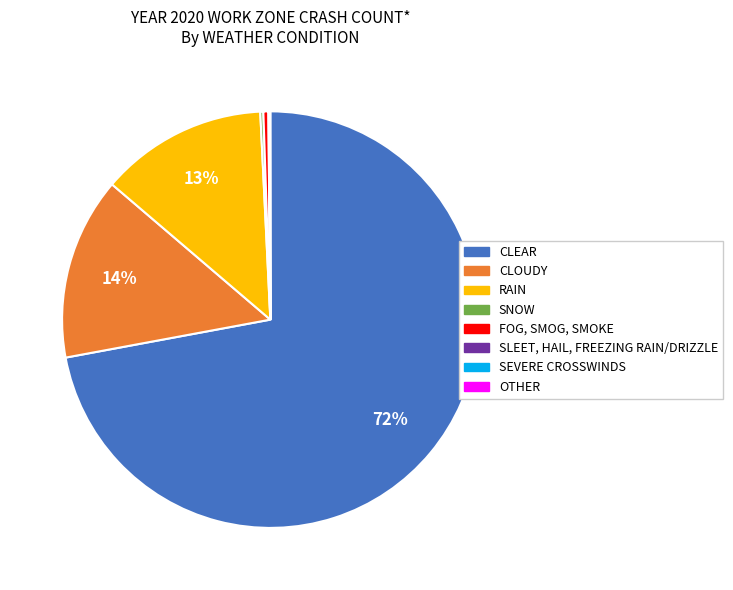

True or false: CLOUDY accounts for 28% of the total.

False